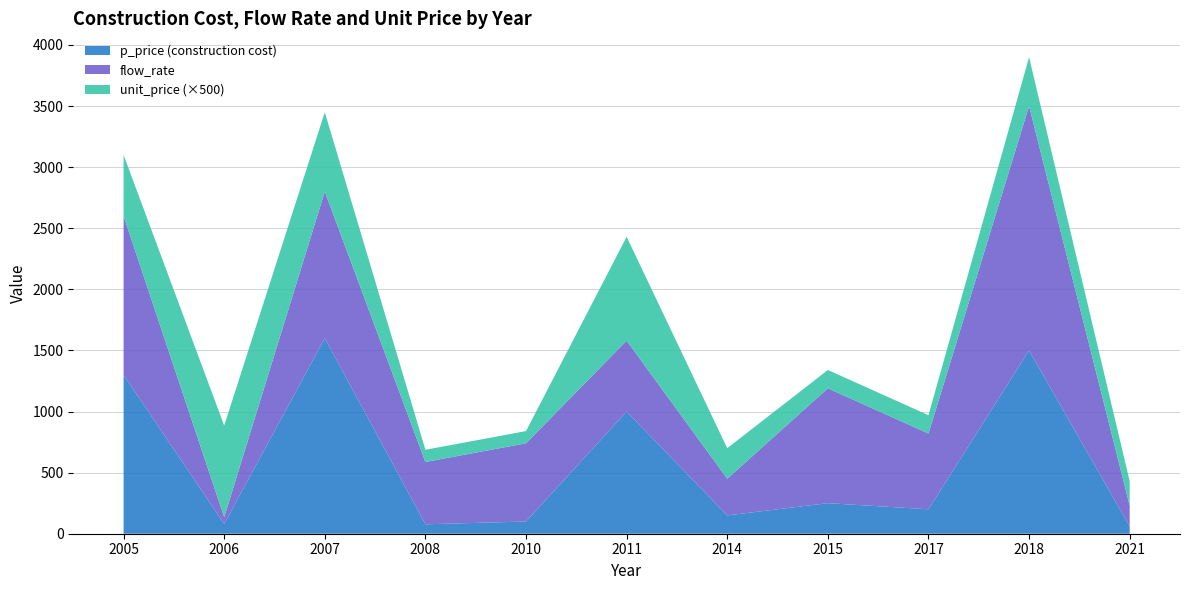

Reading left to right, list all the values displayed in this chart.

p_price: 1300.0	80.0	1600.0	77.0	100.0	1000.0	150.0	250.0	200.0	1500.0	60.0
flow_rate: 1300.0	55.0	1200.0	510.0	640.0	580.0	300.0	940.0	620.0	2000.0	170.0
unit_price: 1.0	1.5	1.3	0.2	0.2	1.7	0.5	0.3	0.3	0.8	0.4